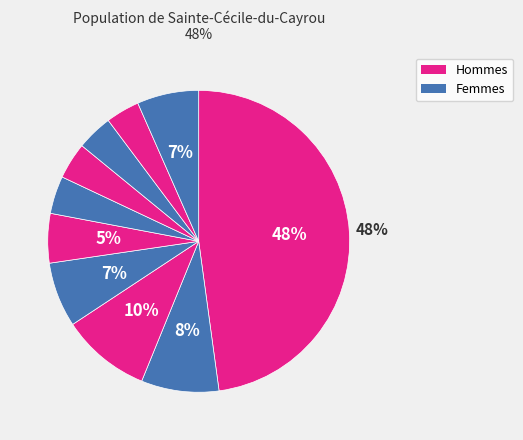

Count the number of slices in the pie.

10